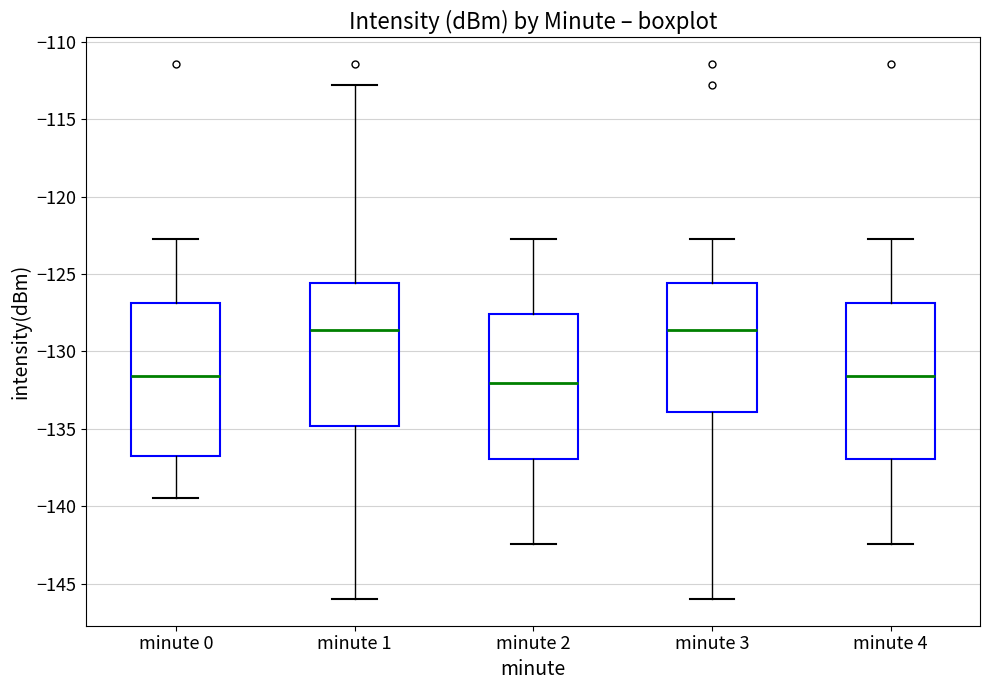

Reading left to right, transcribe this box plot: for each box, give where its median line is, the range the box spans, and where its two whiskers end, as read against the y-axis. The values are not printed on the chart, so give them approximately, as read against the axis.

minute 0: median -131.5, box -137.0 to -127.0, whiskers -139.5 to -122.5
minute 1: median -128.5, box -135.0 to -125.5, whiskers -146.0 to -113.0
minute 2: median -132.0, box -137.0 to -127.5, whiskers -142.5 to -122.5
minute 3: median -128.5, box -134.0 to -125.5, whiskers -146.0 to -122.5
minute 4: median -131.5, box -137.0 to -127.0, whiskers -142.5 to -122.5